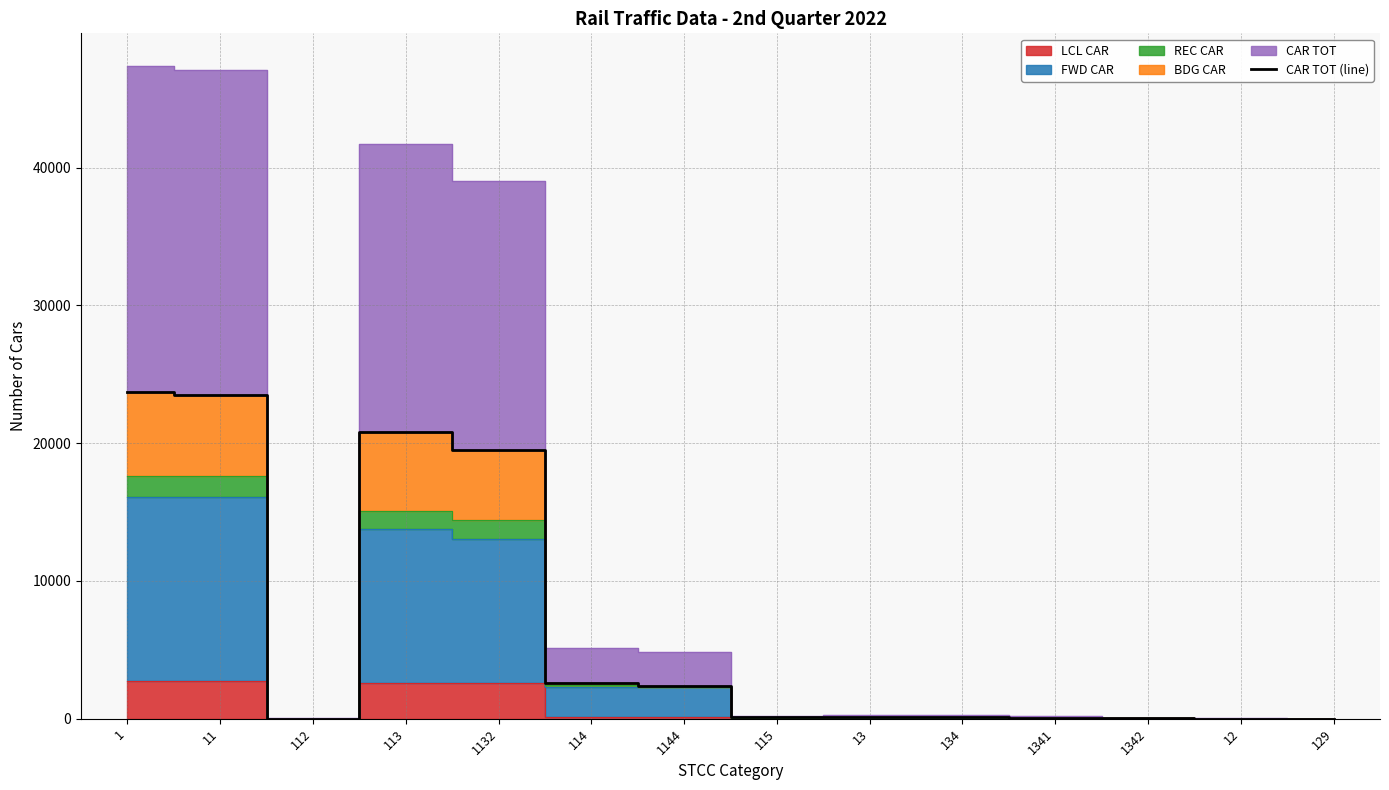

True or false: the data shows 13492 at 11.

False